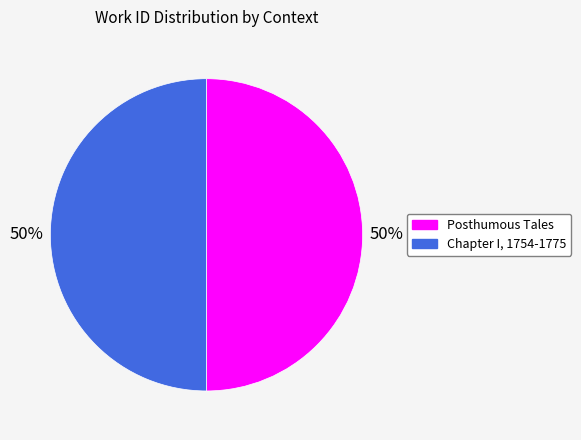

What is the ratio of the value at Chapter I, 1754-1775 to the value at Posthumous Tales?

1.0